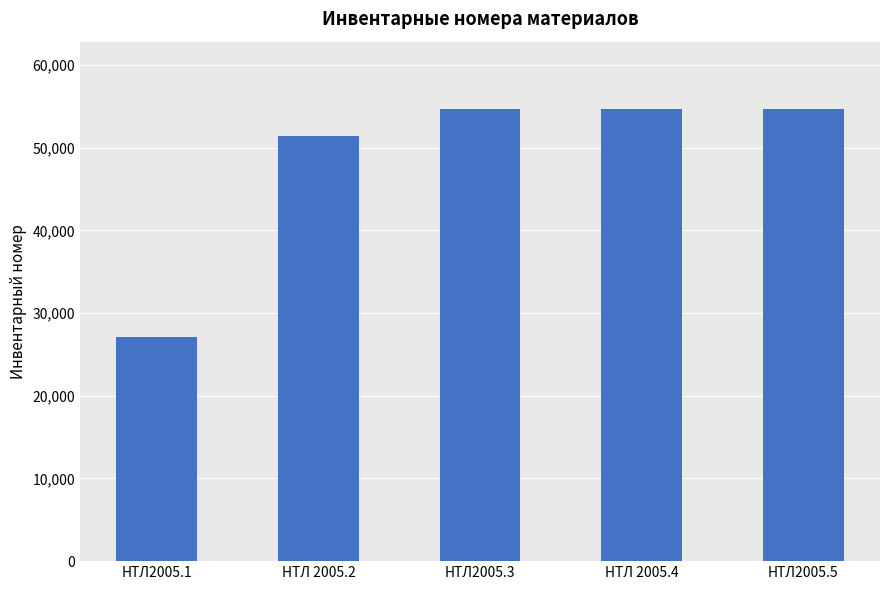

What is the ratio of the value at НТЛ2005.1 to the value at НТЛ2005.5?

0.5